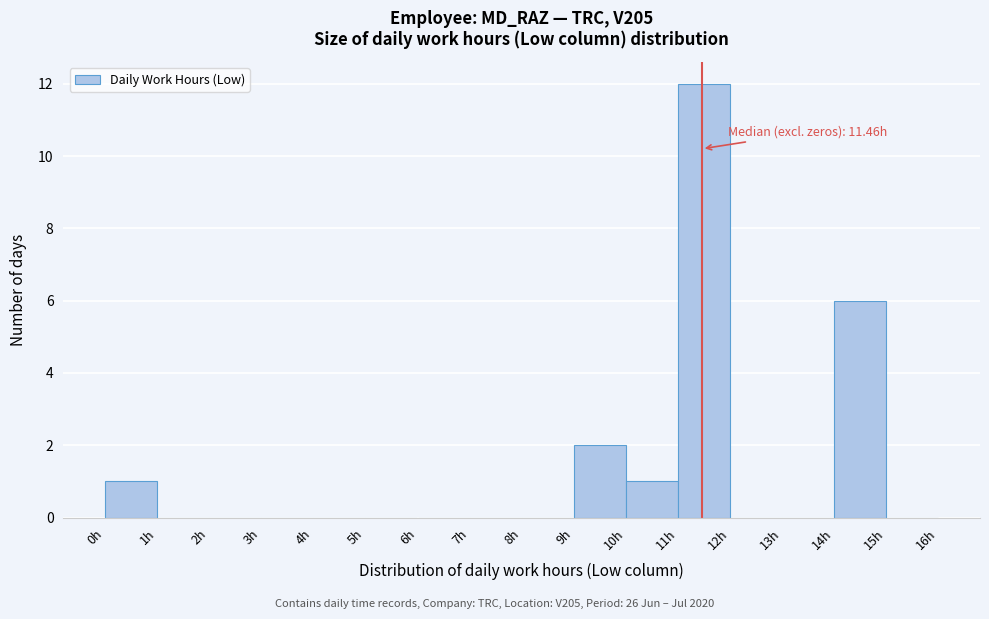

Which range on the x-axis has the tallest bar?

11 to 12